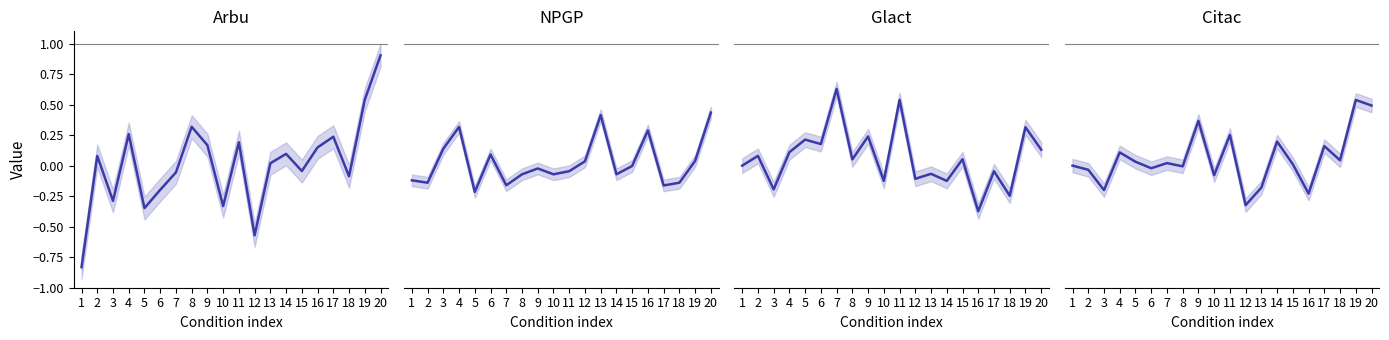

The Glact series shows 0.3 at 19. True or false?

True